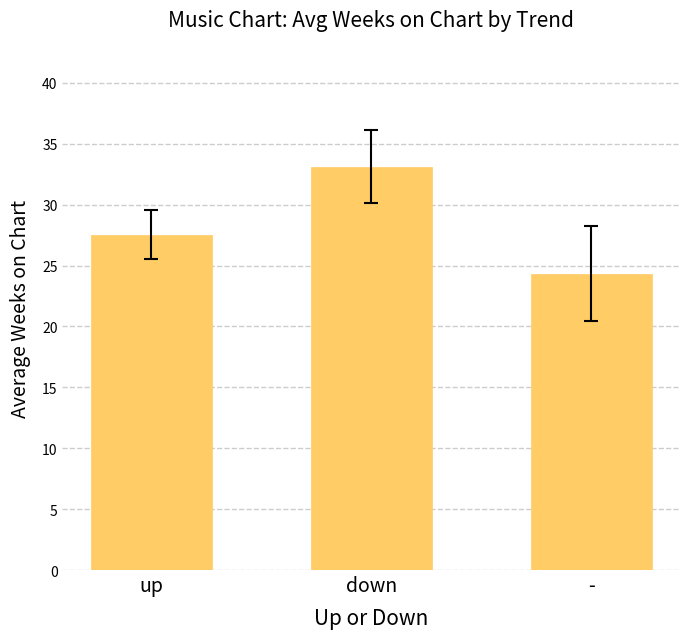

How many data points are less than 27?

1